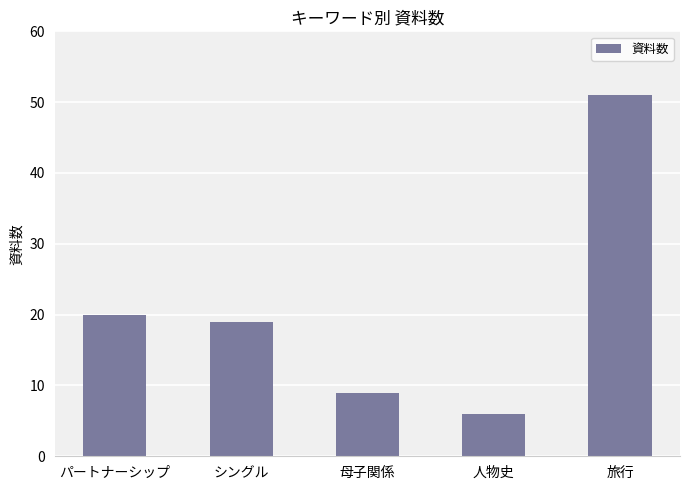

Between 母子関係 and パートナーシップ, which is larger?

パートナーシップ